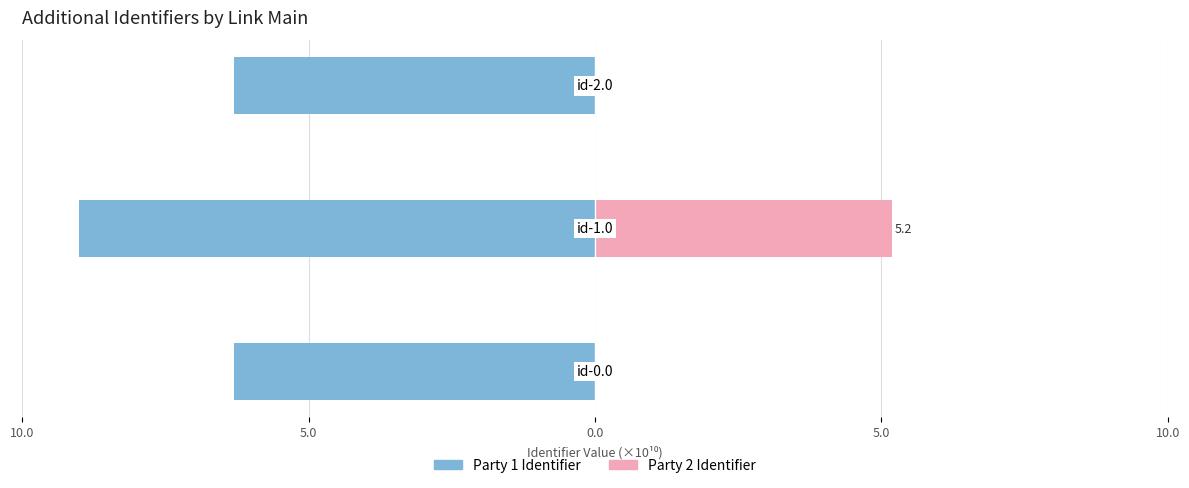

At how many categories does at least one series exceed -8?

3